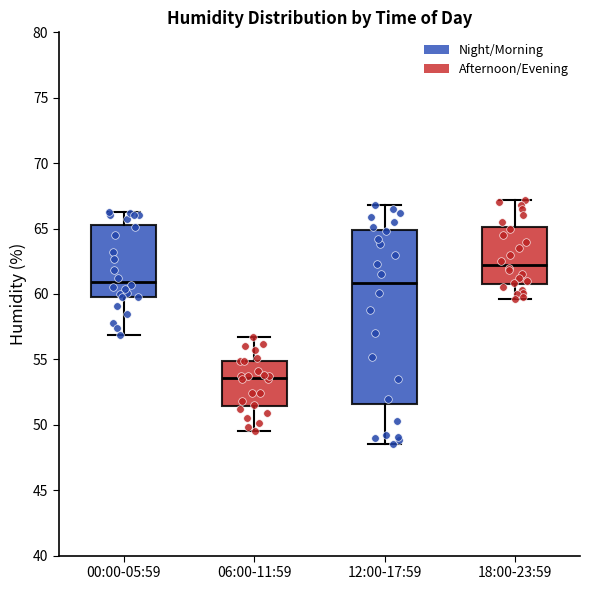

Where is the lower edge of the box for 06:00-11:59 on the y-axis? The values are not printed on the chart, so give them approximately, as read against the axis.

51.5